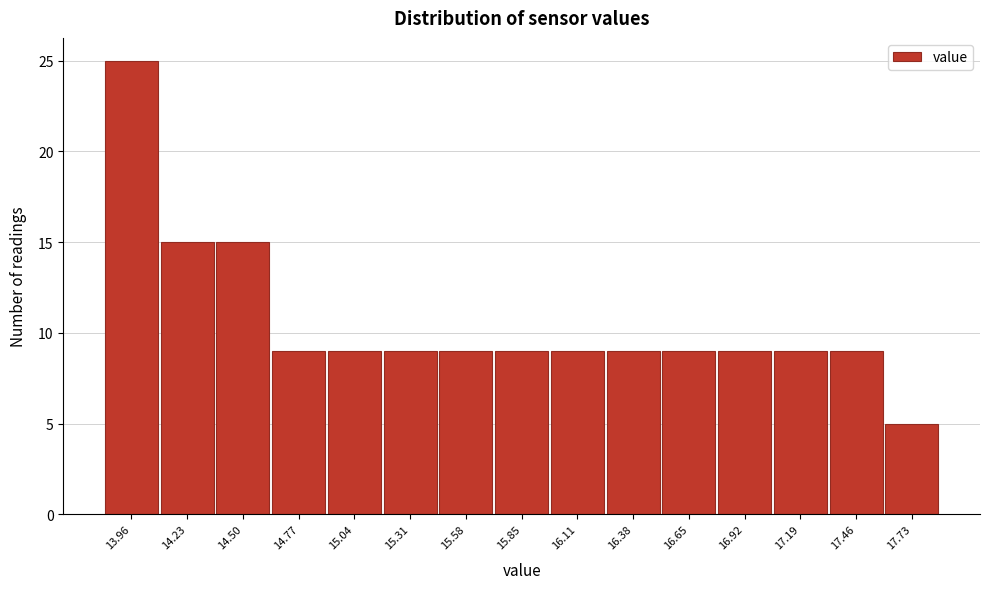

Reading left to right, list all the values displayed in this chart.

25	15	15	9	9	9	9	9	9	9	9	9	9	9	5